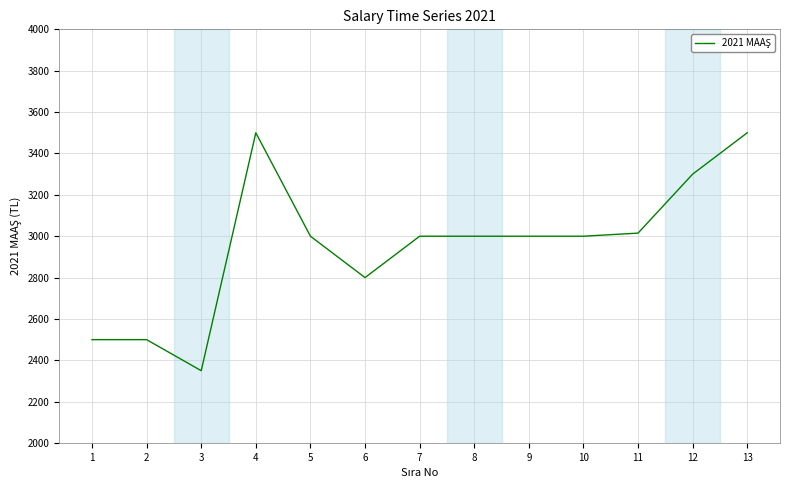

At which label does the data first exceed 3000?

4